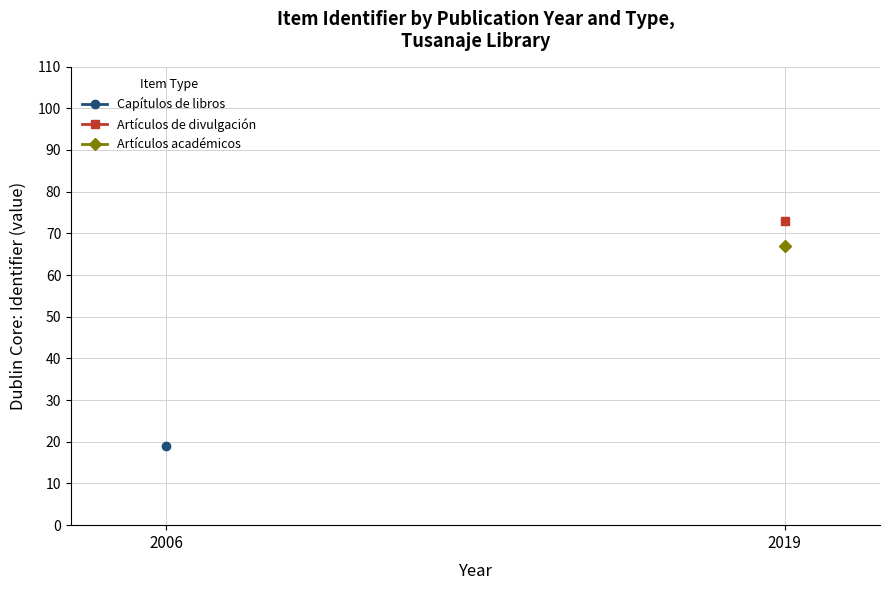

At which label does the data first exceed 49?

2019